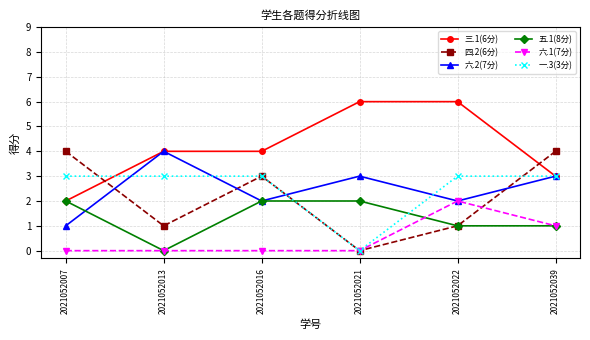

True or false: 四.2(6分) has more than 0 interior local peaks.

True